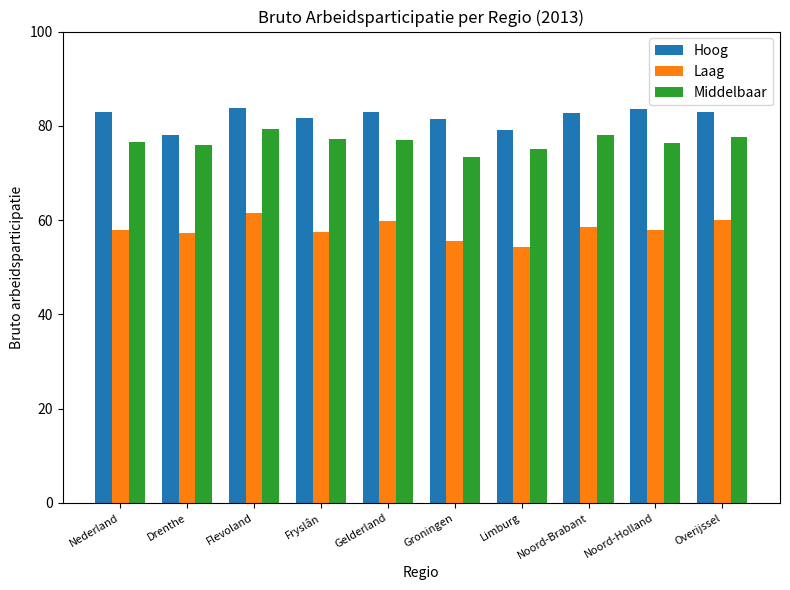

What is the sum of the Laag values at Limburg and Groningen?

109.9